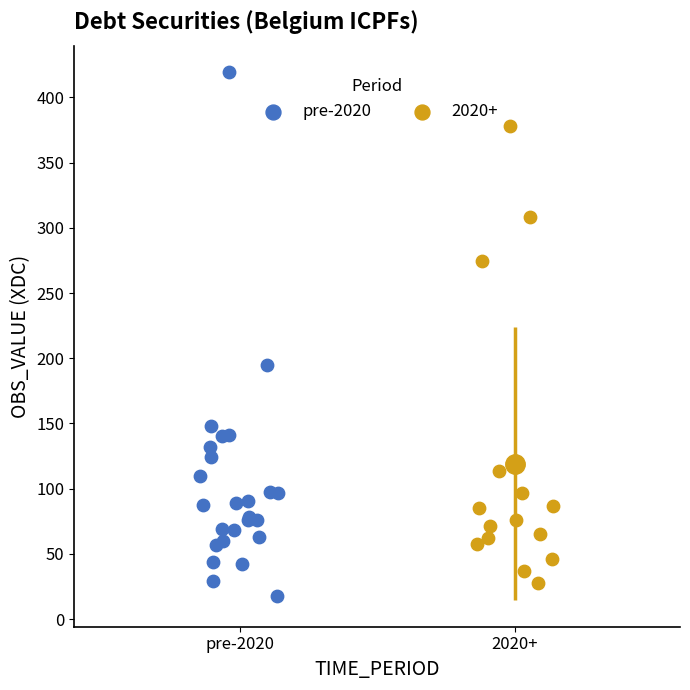

Which series reaches the maximum Y coordinate?

pre-2020